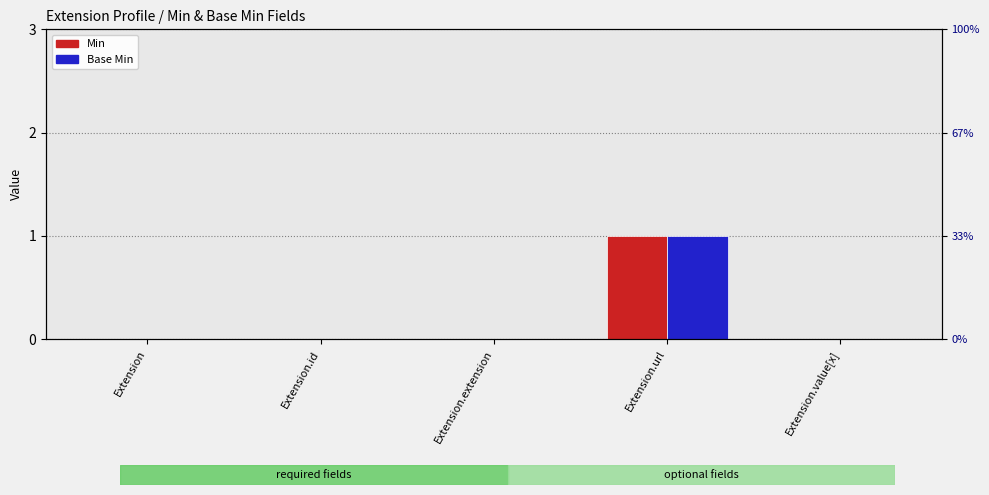

Where is Base Min nearest to the value 0?

Extension